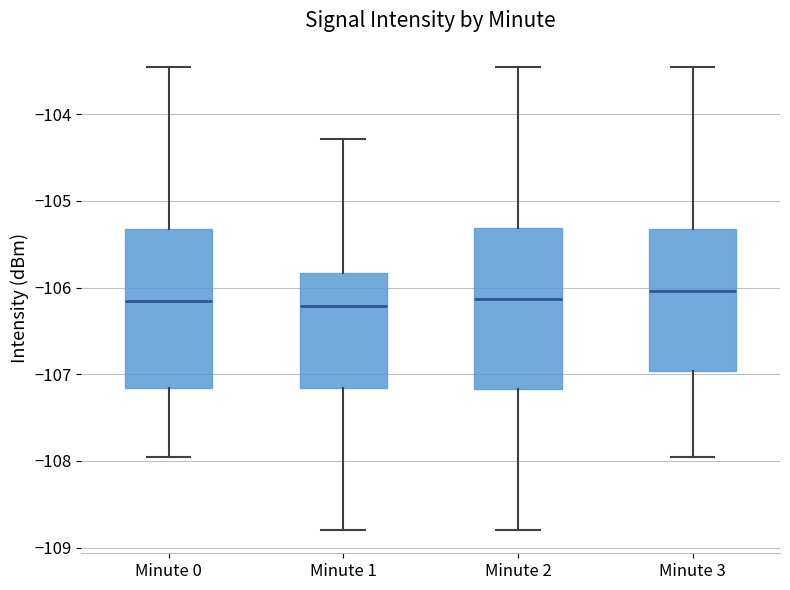

Reading left to right, transcribe this box plot: for each box, give where its median line is, the range the box spans, and where its two whiskers end, as read against the y-axis. The values are not printed on the chart, so give them approximately, as read against the axis.

Minute 0: median -106.2, box -107.2 to -105.3, whiskers -108.0 to -103.5
Minute 1: median -106.2, box -107.2 to -105.8, whiskers -108.8 to -104.3
Minute 2: median -106.1, box -107.2 to -105.3, whiskers -108.8 to -103.5
Minute 3: median -106.0, box -107.0 to -105.3, whiskers -108.0 to -103.5